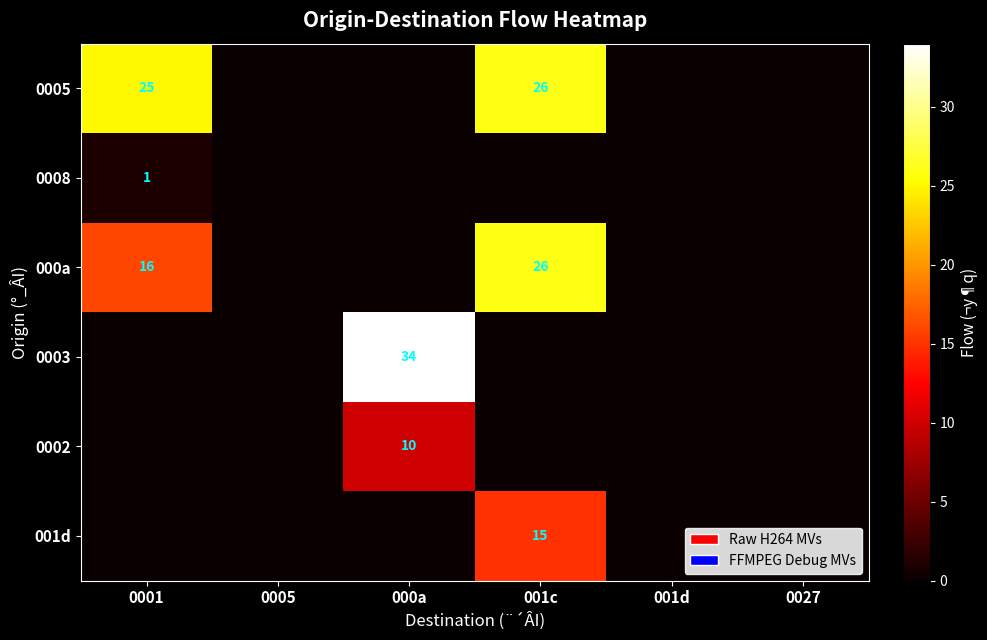

At which category is the sum across all series the highest?

001c